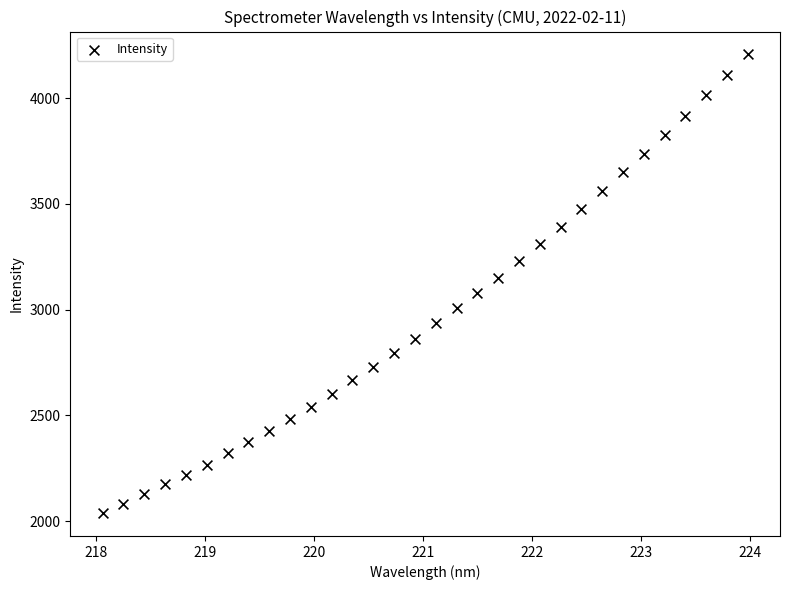

What is the range of Y values (max minus min)?

2167.9